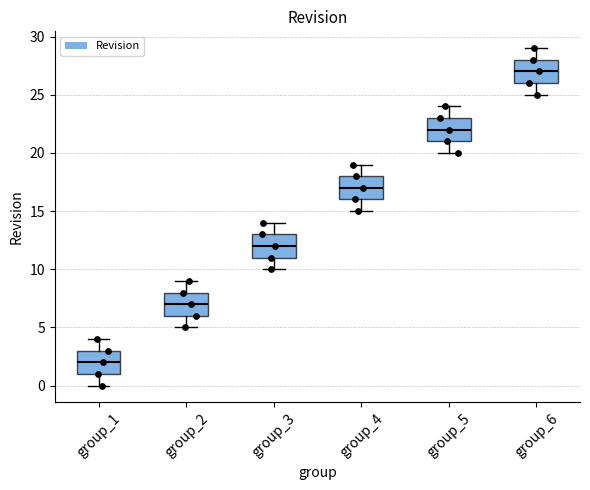

Reading left to right, read every box against the y-axis: the position of its median line, the range the box covers, and the ends of its whiskers. The values are not printed on the chart, so give them approximately, as read against the axis.

group_1: median 2, box 1 to 3, whiskers 0 to 4
group_2: median 7, box 6 to 8, whiskers 5 to 9
group_3: median 12, box 11 to 13, whiskers 10 to 14
group_4: median 17, box 16 to 18, whiskers 15 to 19
group_5: median 22, box 21 to 23, whiskers 20 to 24
group_6: median 27, box 26 to 28, whiskers 25 to 29